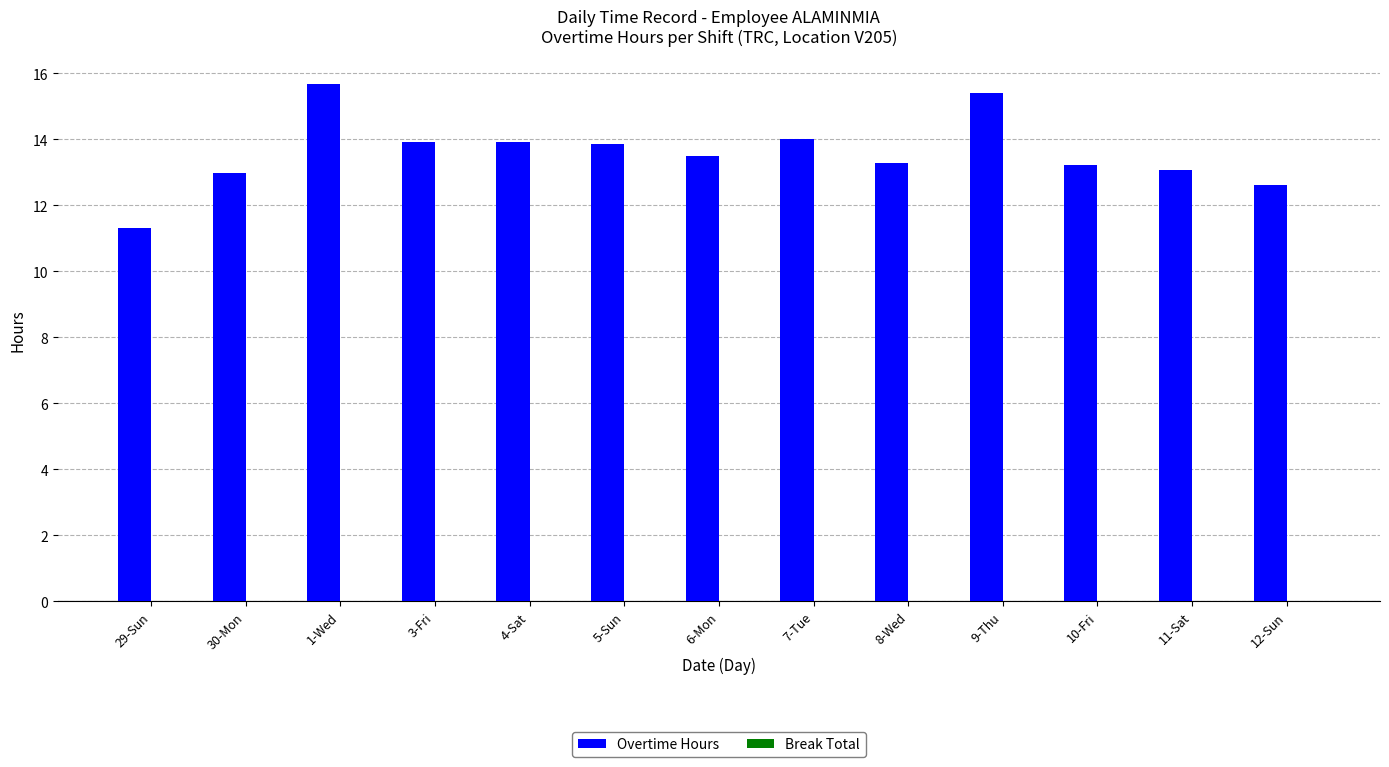

Does the chart contain stacked bars?

No